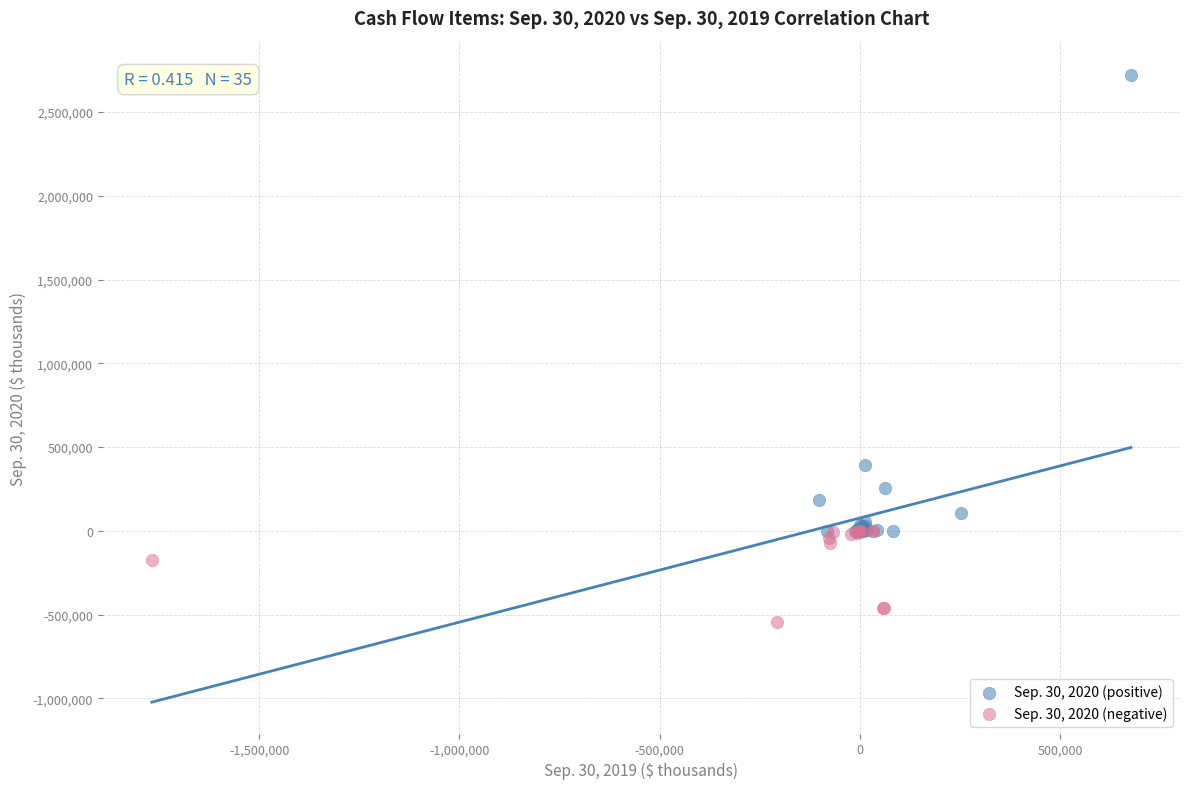

Which series has the largest Y range (max minus min)?

Sep. 30, 2020 (positive)